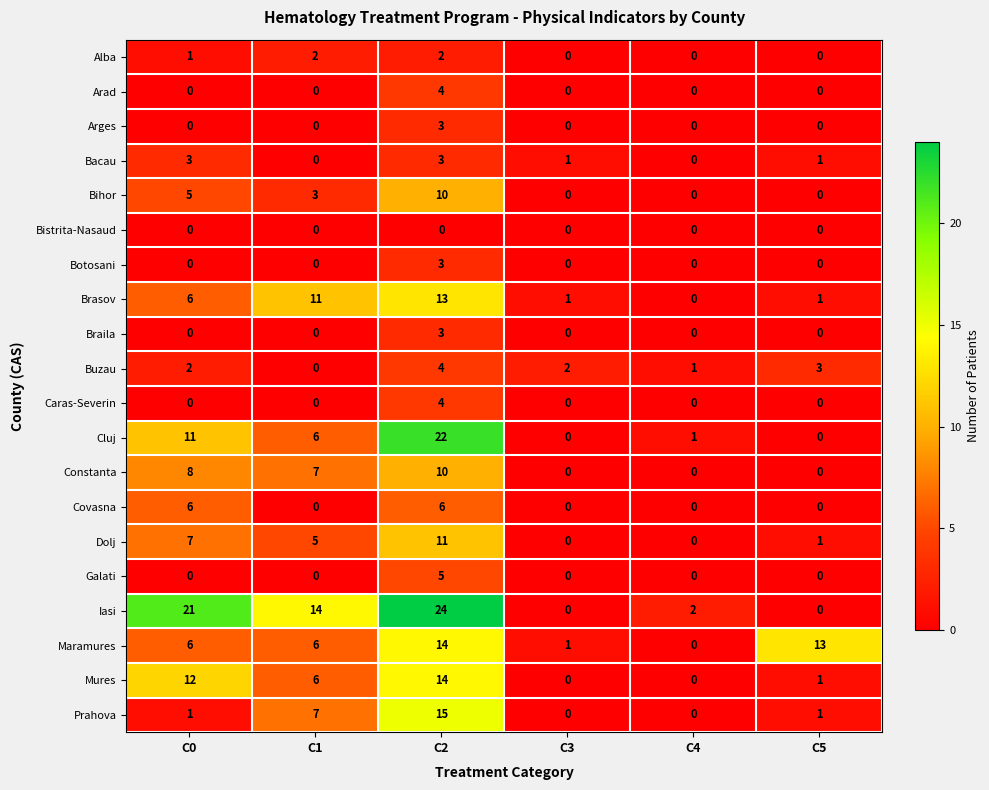

True or false: Covasna has a value of 0 at C5.

True